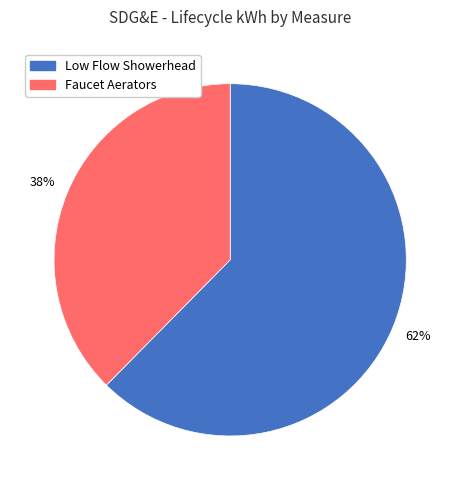

How many slices are in this pie chart?

2